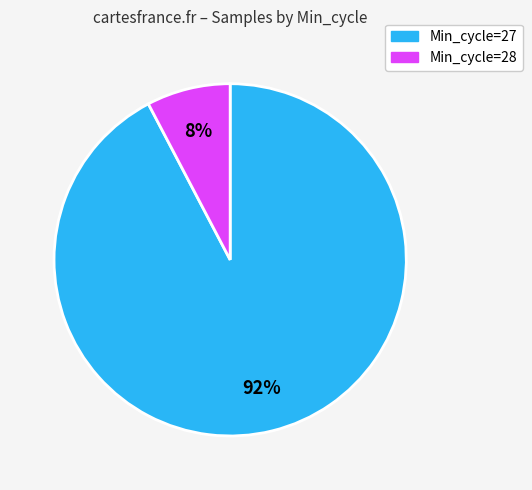

Which has a higher value, Min_cycle=28 or Min_cycle=27?

Min_cycle=27